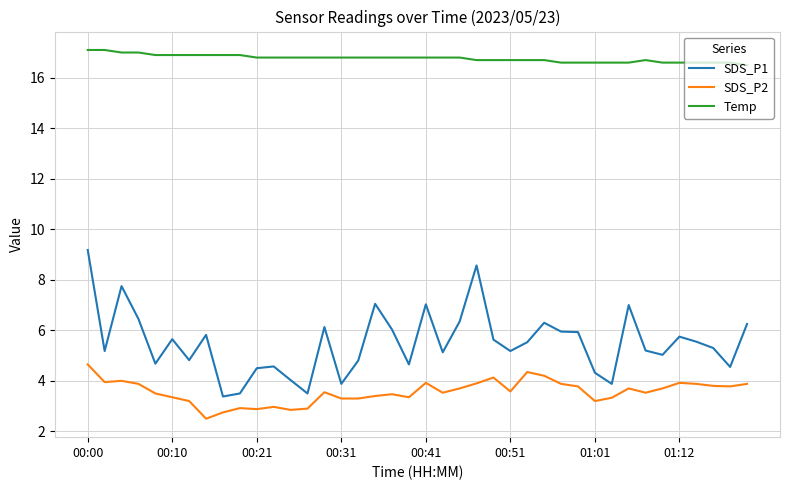

Rank the series by their maximum value, from lowest to highest.

SDS_P2, SDS_P1, Temp